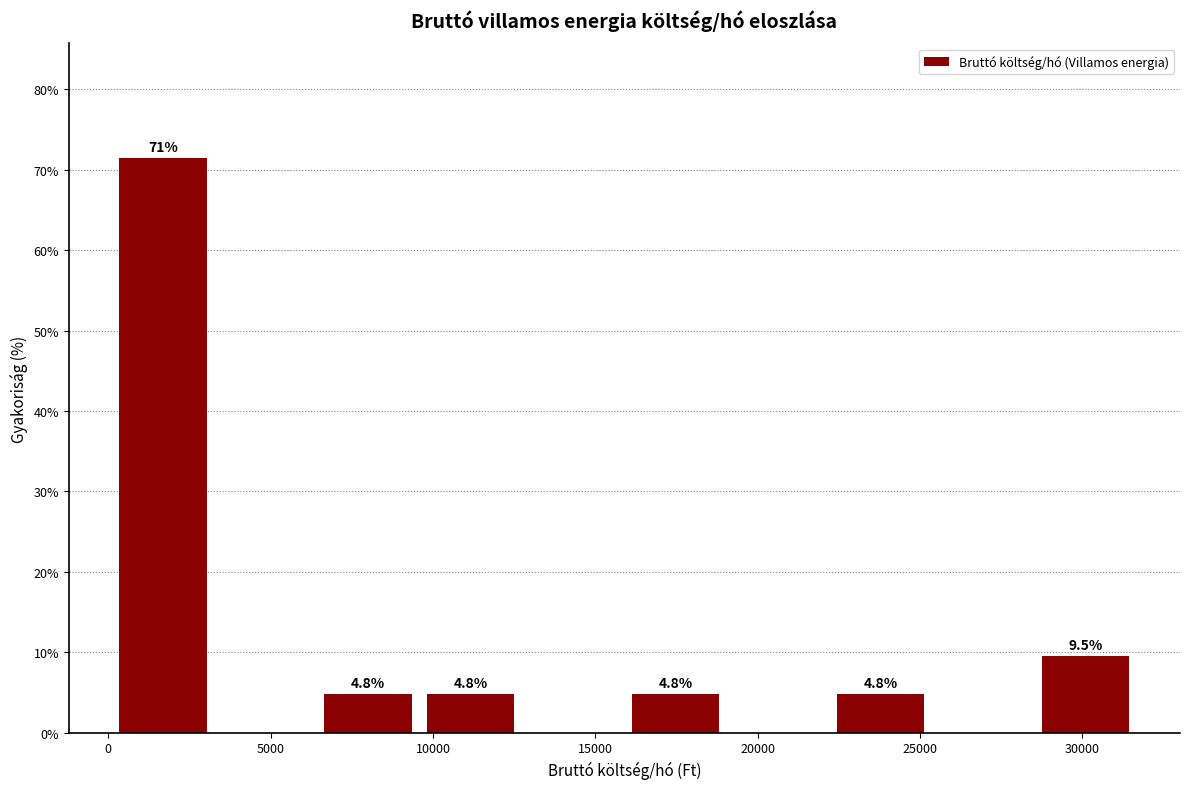

Over which range of the x-axis is the bar tallest?

0 to 3500